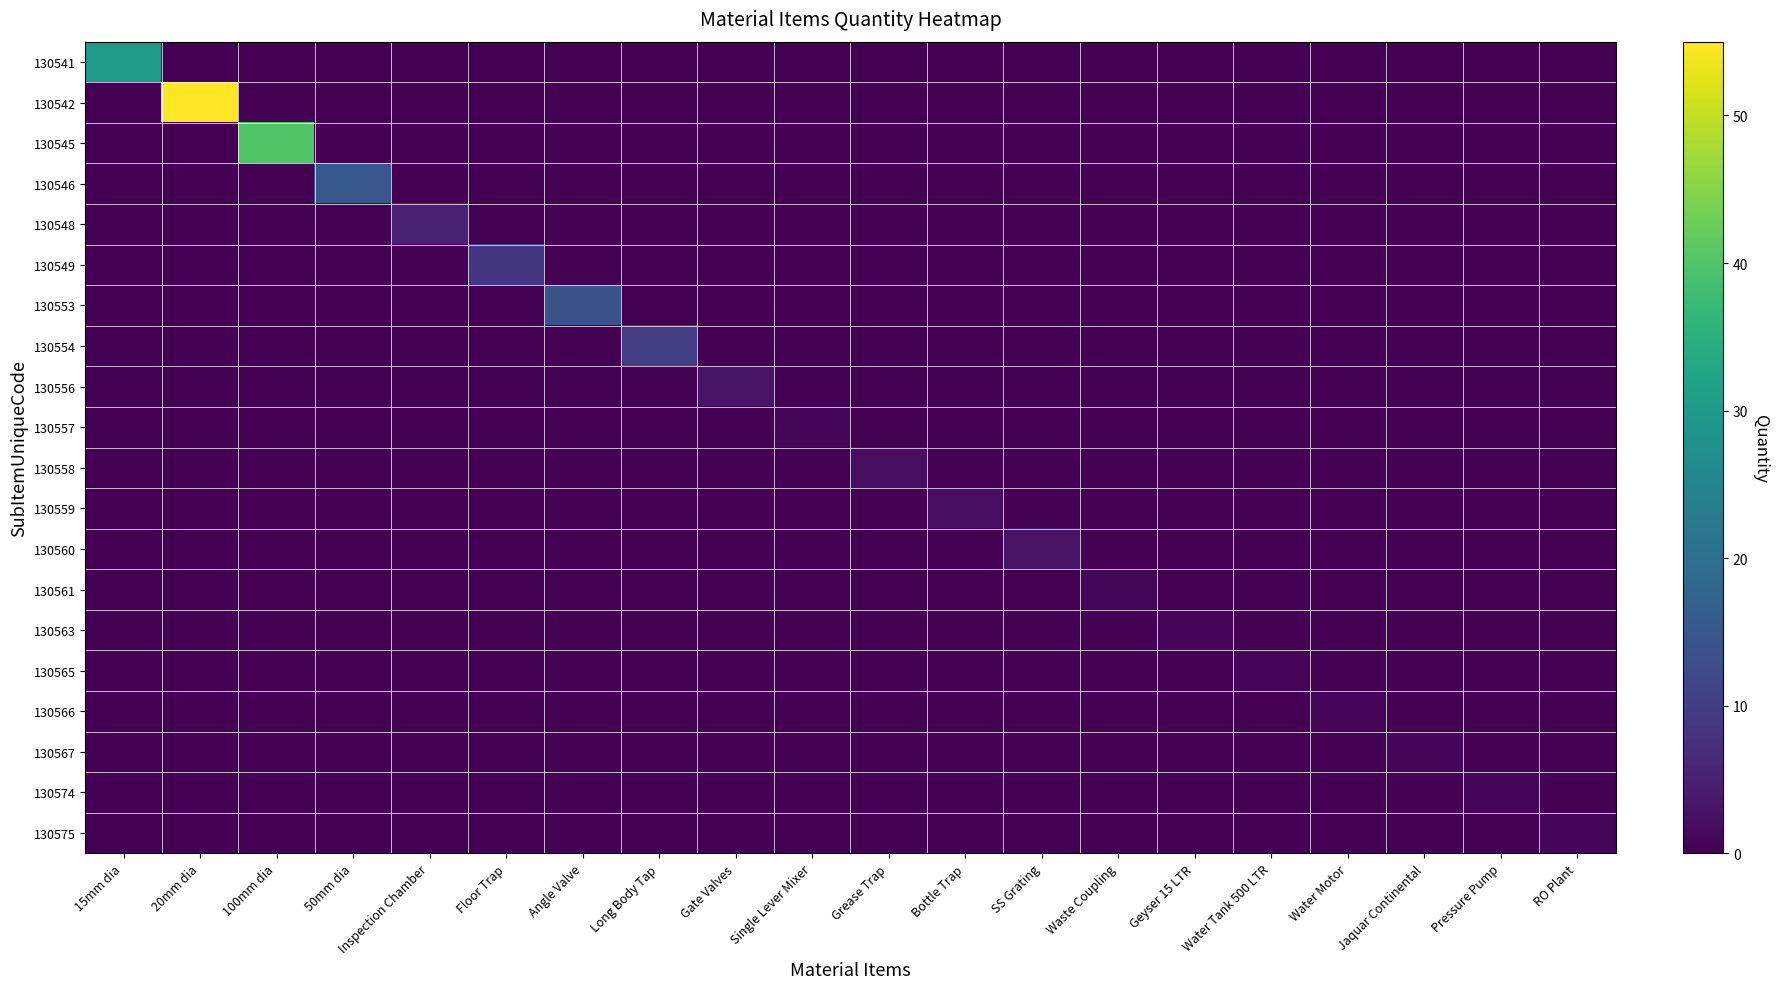

What is the total value across all series at 20mm dia?

55